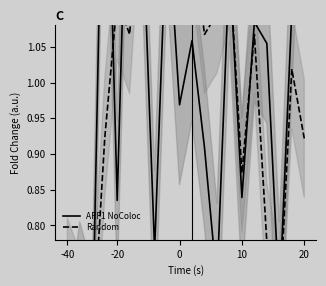

What are all the series names shown in the legend?

ARF1 NoColoc, Random